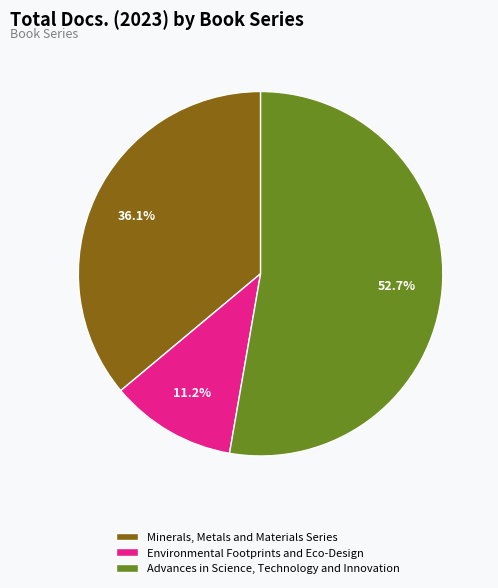

To the nearest percent, what portion does Minerals, Metals and Materials Series represent?

36%